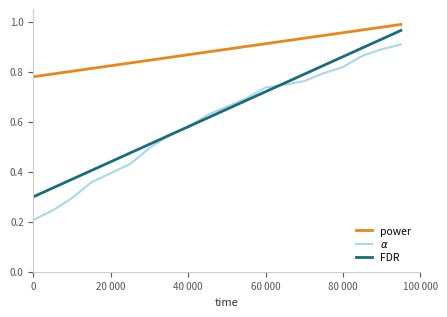

True or false: FDR and power cross at least once.

False